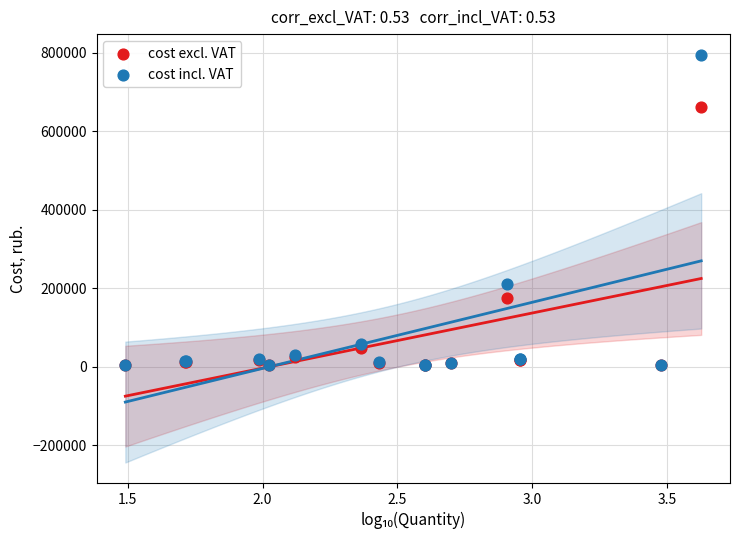

Across all series, what Y value is closest to 399348?

211464.0